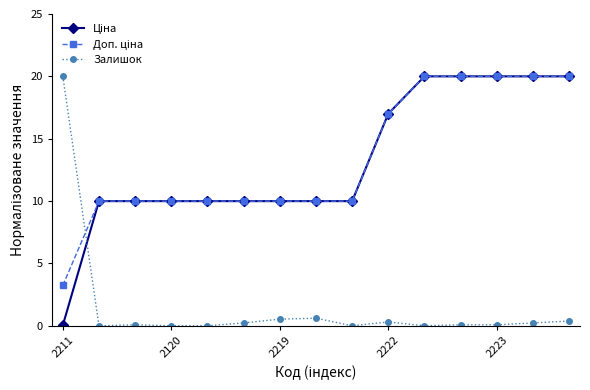

What is the maximum value shown in the chart?

20.0